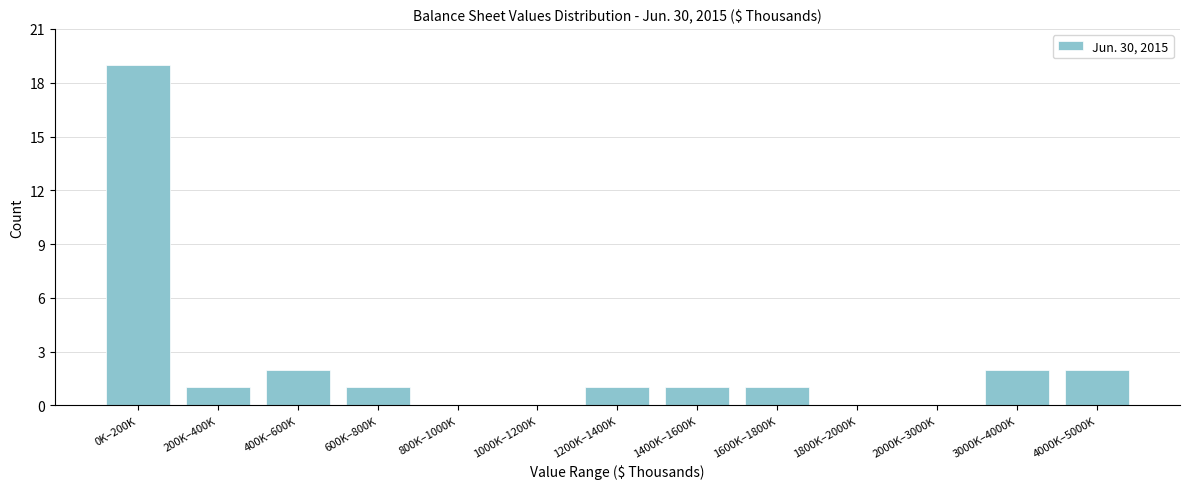

Reading left to right, transcribe all the data shown in this chart.

0K–200K=19	200K–400K=1	400K–600K=2	600K–800K=1	800K–1000K=0	1000K–1200K=0	1200K–1400K=1	1400K–1600K=1	1600K–1800K=1	1800K–2000K=0	2000K–3000K=0	3000K–4000K=2	4000K–5000K=2